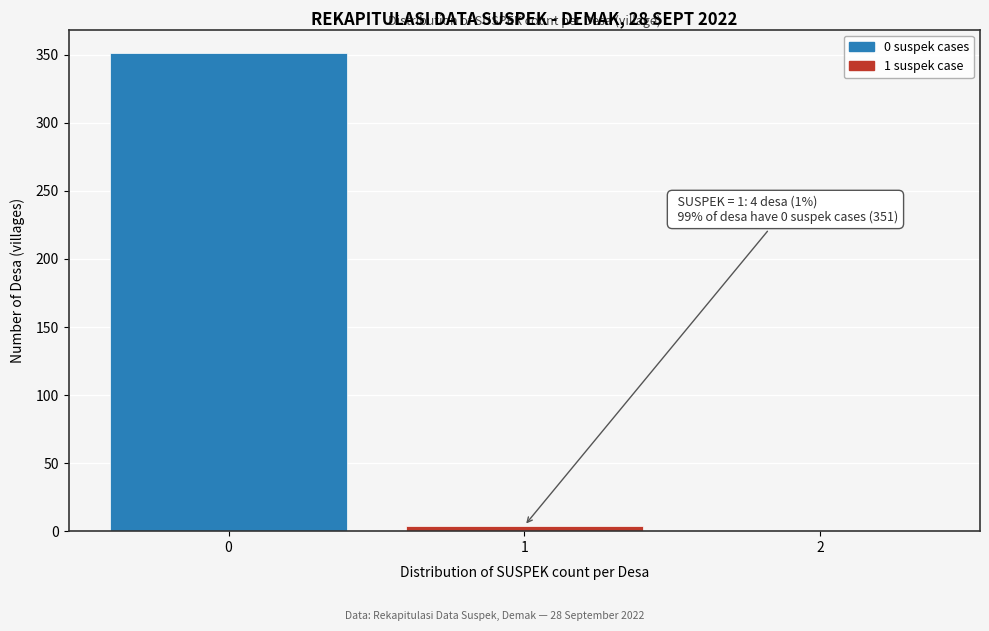

Reading right to left, what are all the values shown in this chart?

2=0	1=4	0=351